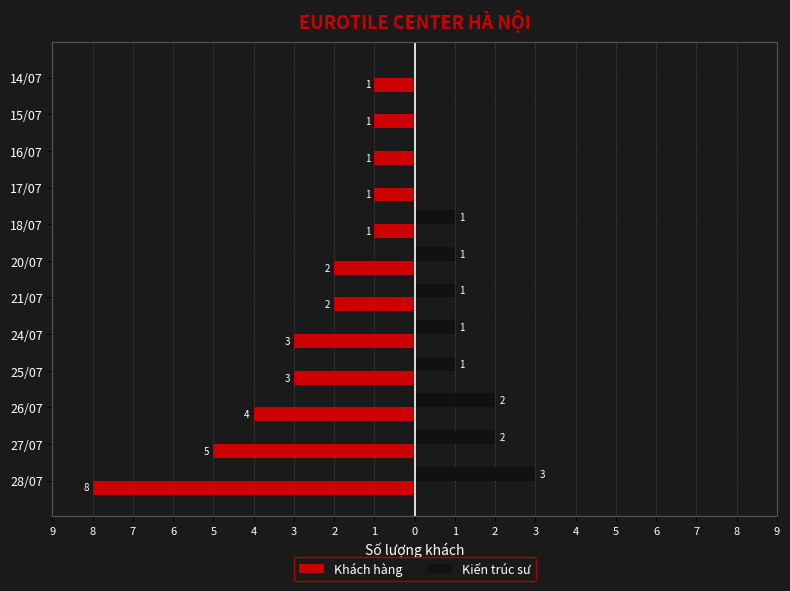

What are all the series names shown in the legend?

Khách hàng, Kiến trúc sư